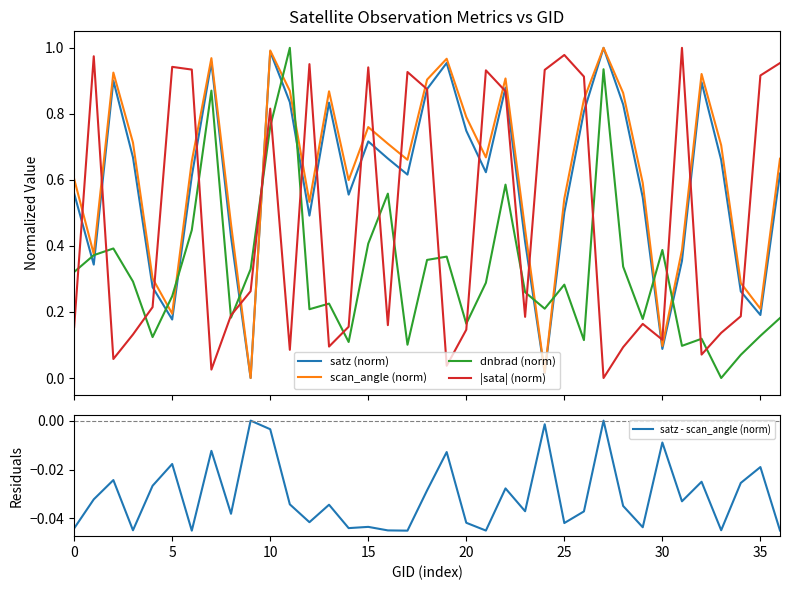

How many intersections are there between dnbrad (norm) and satz (norm)?

12